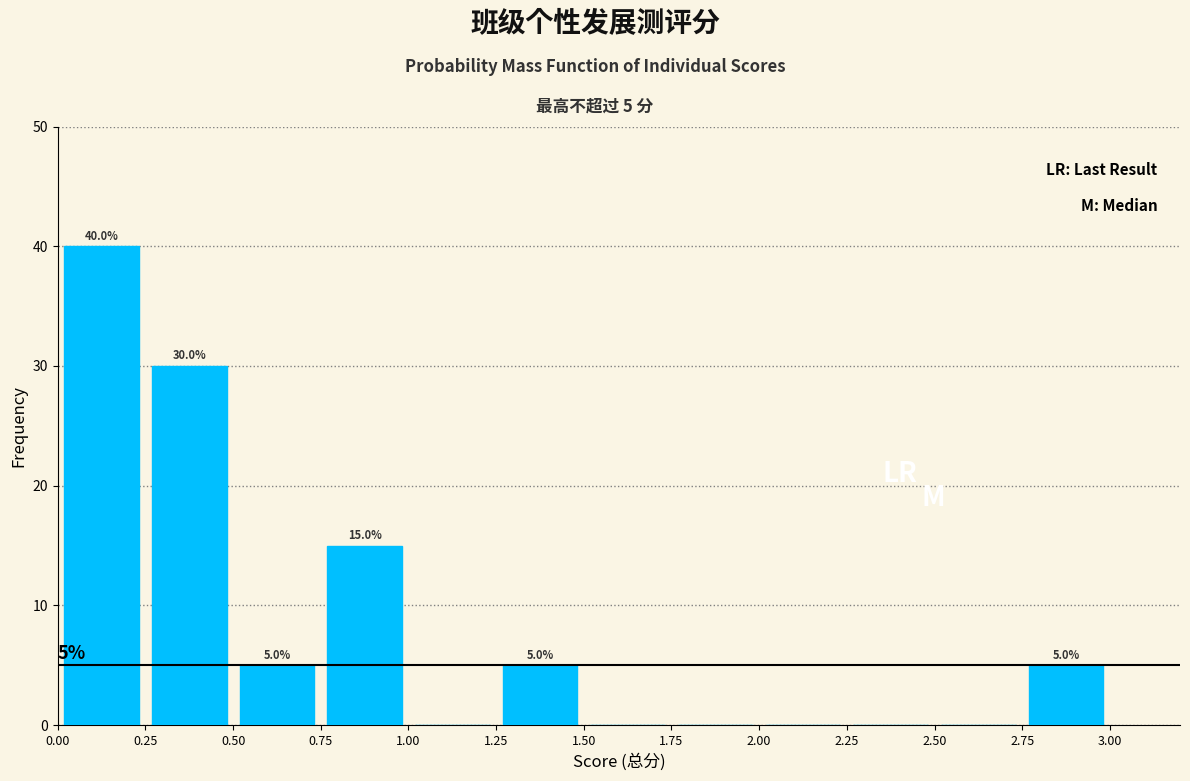

Which range on the x-axis has the tallest bar?

0.00 to 0.25